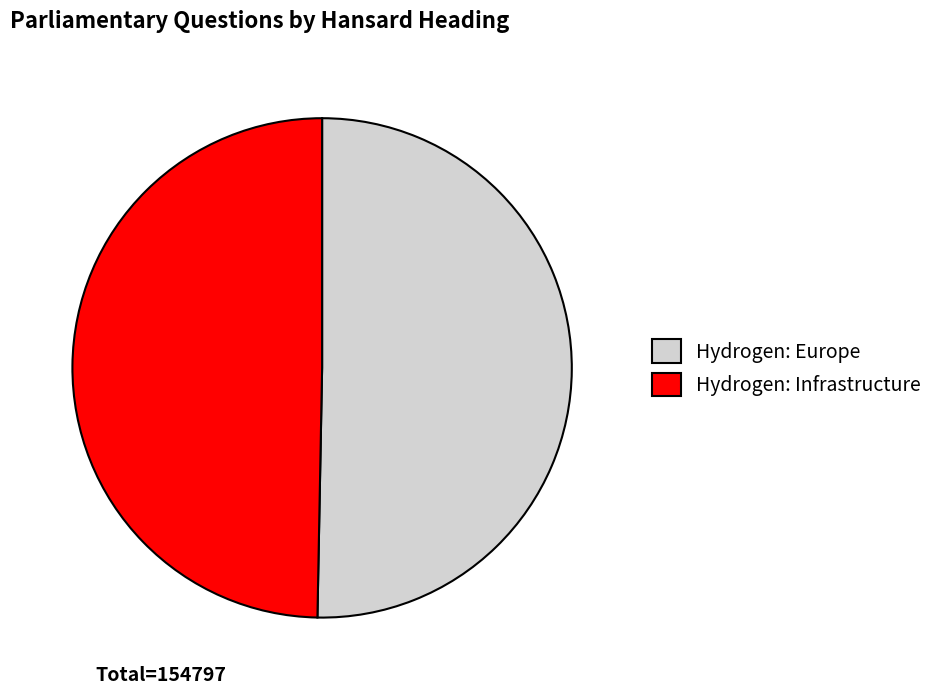

Which has a higher value, Hydrogen: Europe or Hydrogen: Infrastructure?

Hydrogen: Europe